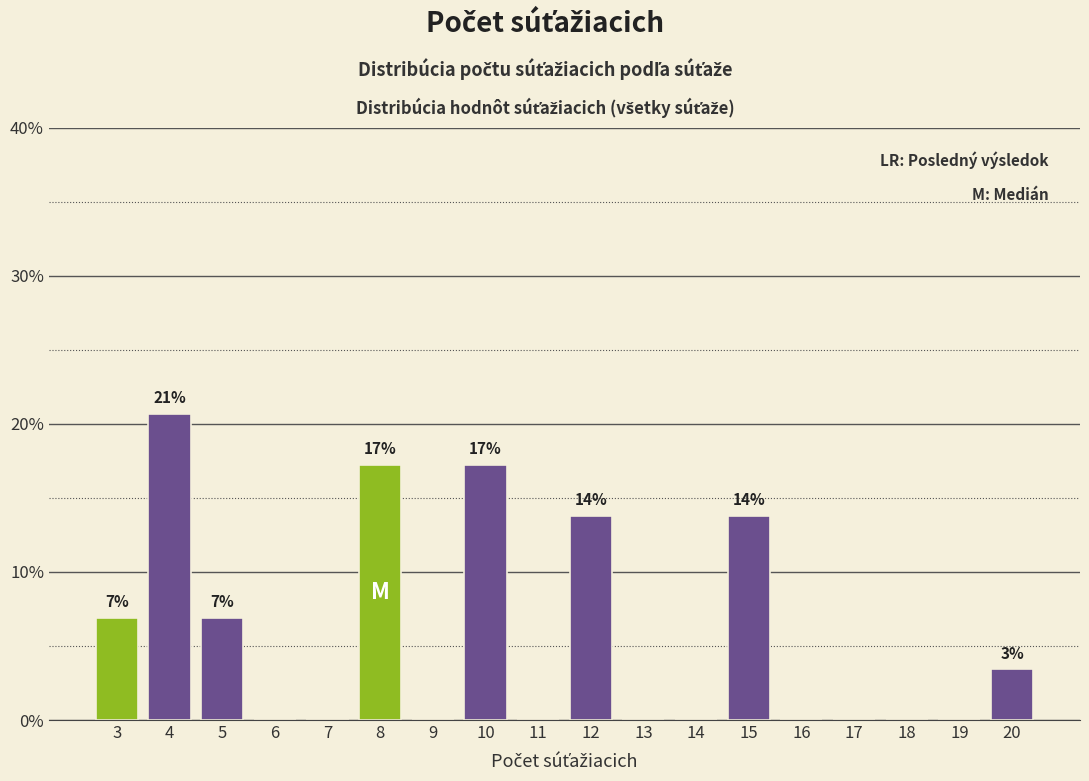

Which range on the x-axis has the tallest bar?

3.5 to 4.5